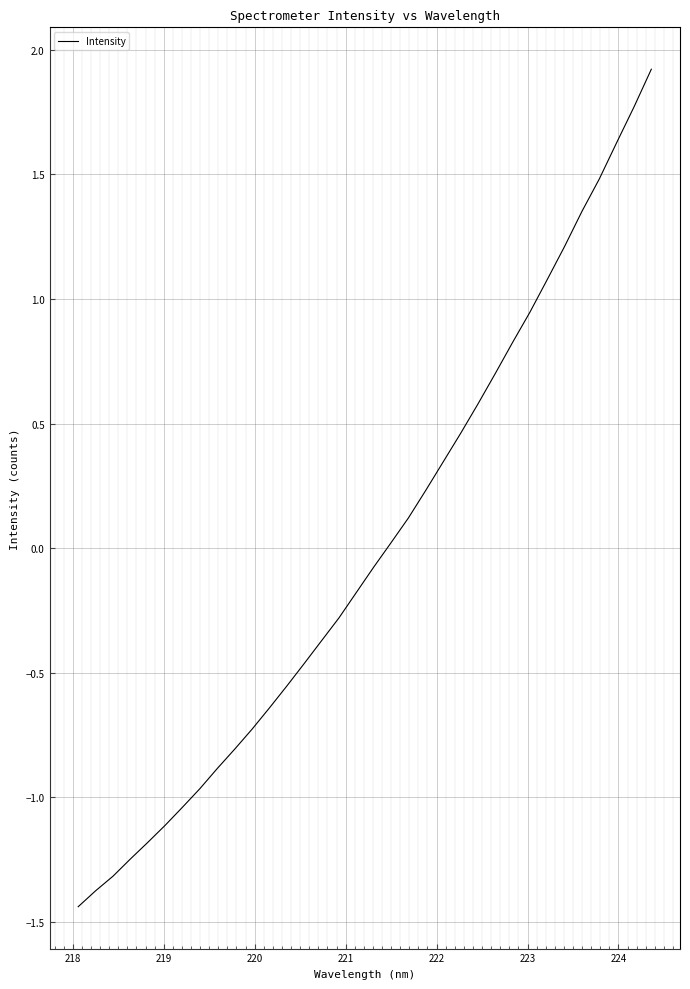

What is the difference between the maximum and minimum values?

3.4